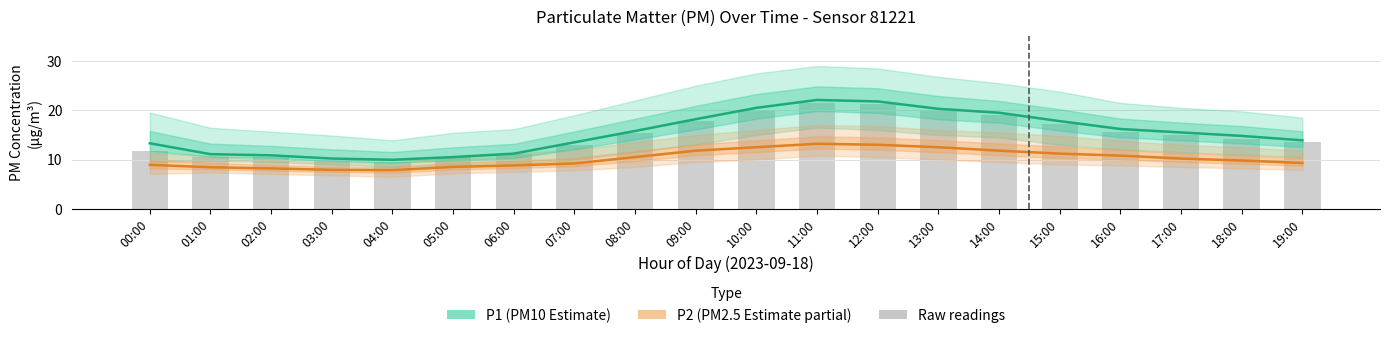

The P1 (Estimate) series shows 7.1 at 10:00. True or false?

False